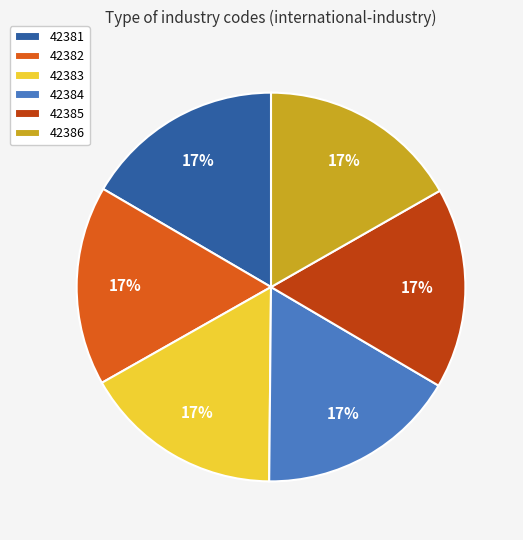

How many slices are in this pie chart?

6